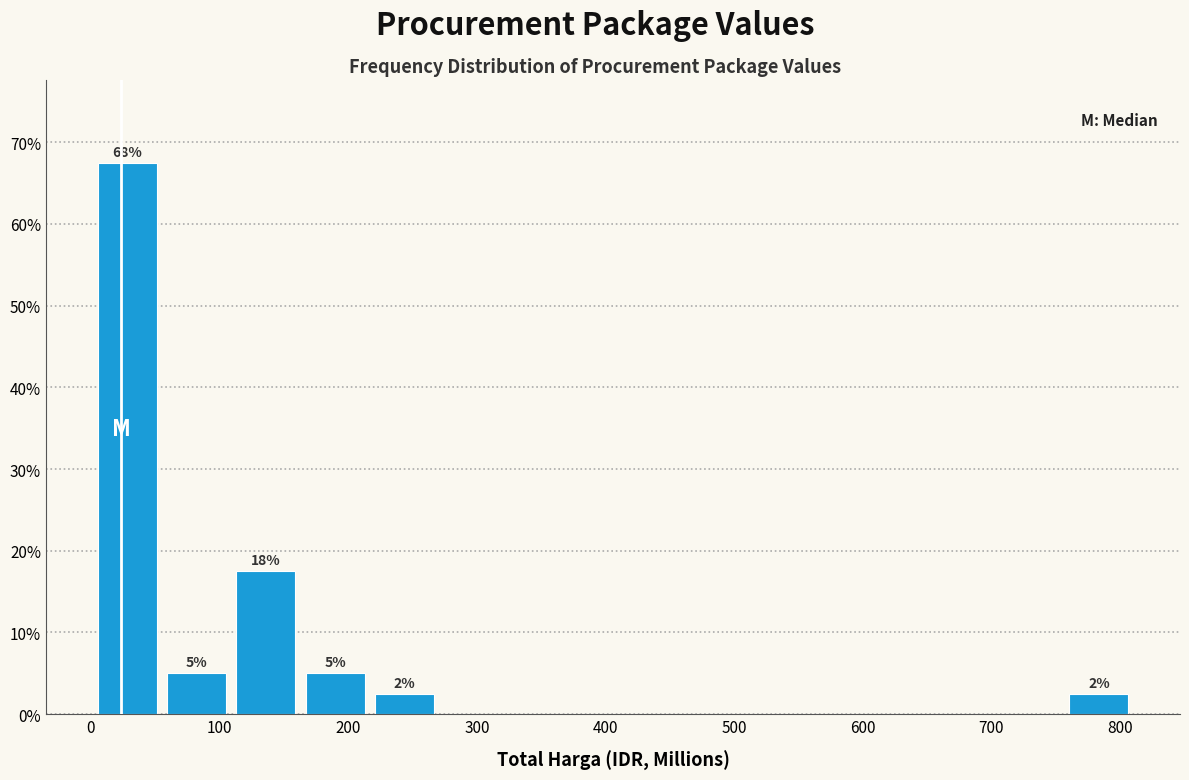

Over which range of the x-axis is the bar tallest?

0 to 60